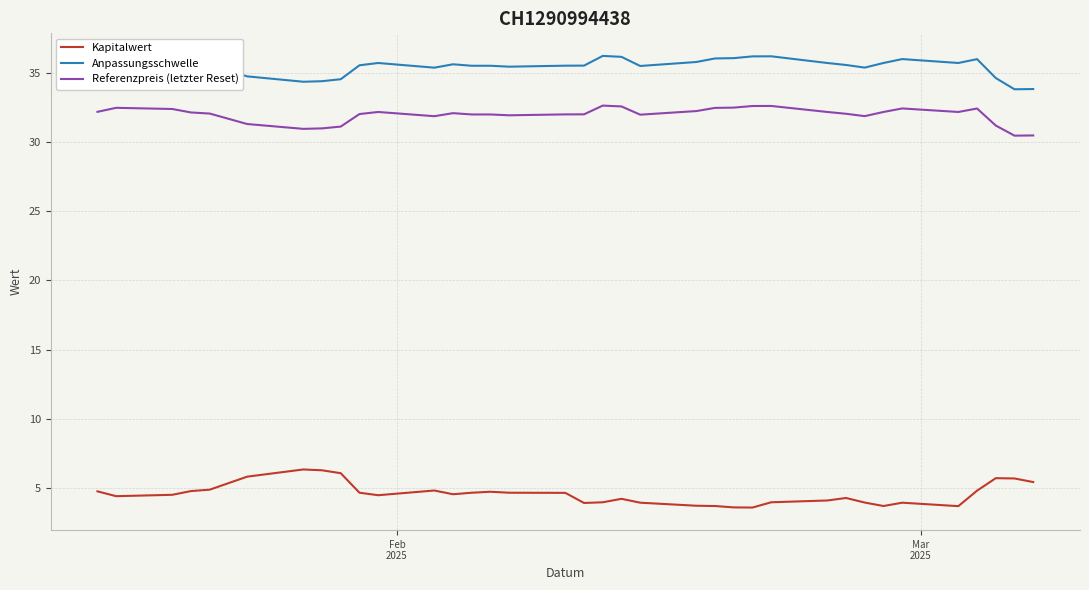

What is the difference between the maximum and minimum values in the Referenzpreis (letzter Reset) series?

2.2